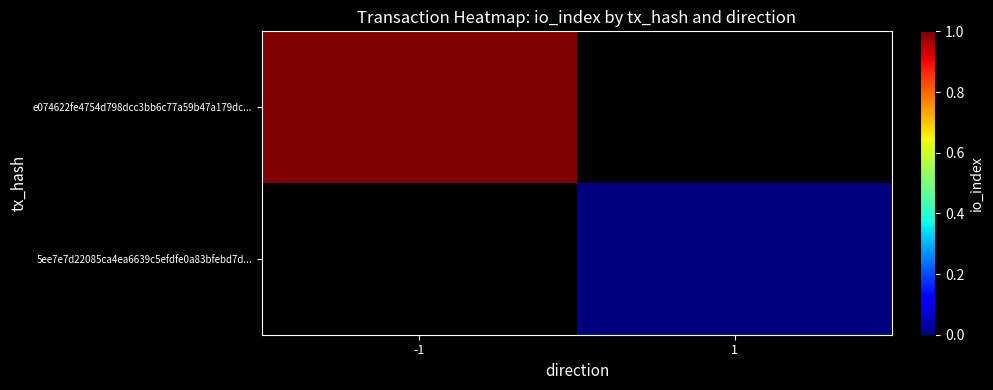

Which series has the largest range (max minus min)?

e074622fe4754d798dcc3bb6c77a59b47a179dc...